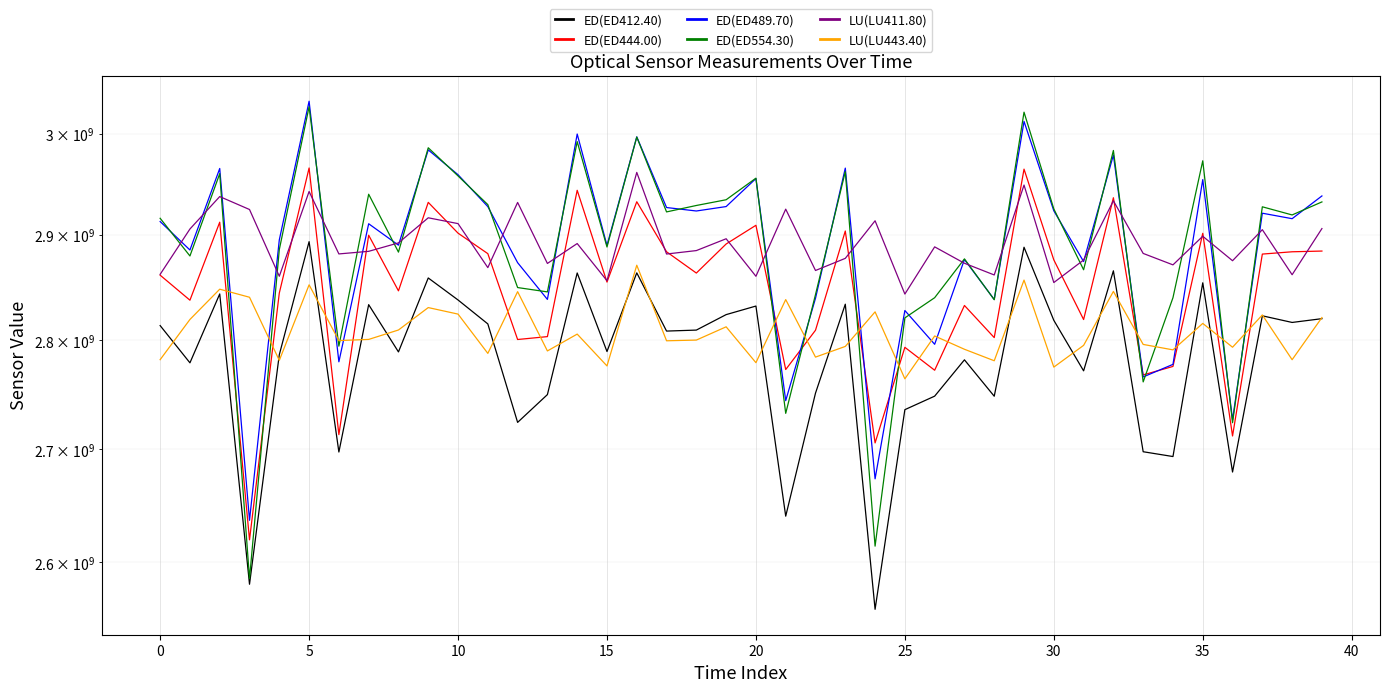

True or false: LU(LU411.80) has a value of 2937604077 at 5.

True